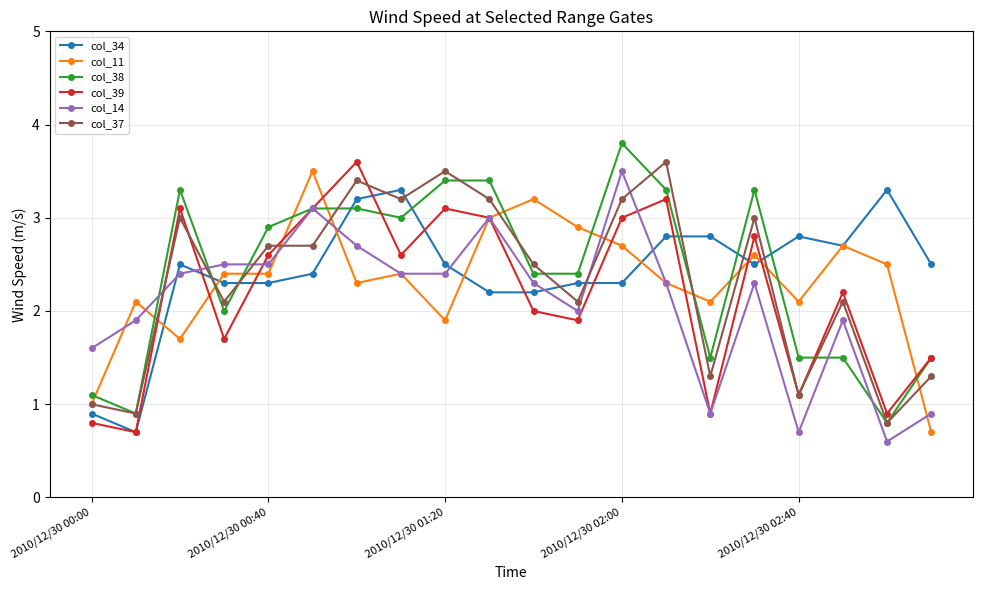

What is the maximum value for col_11?

3.5